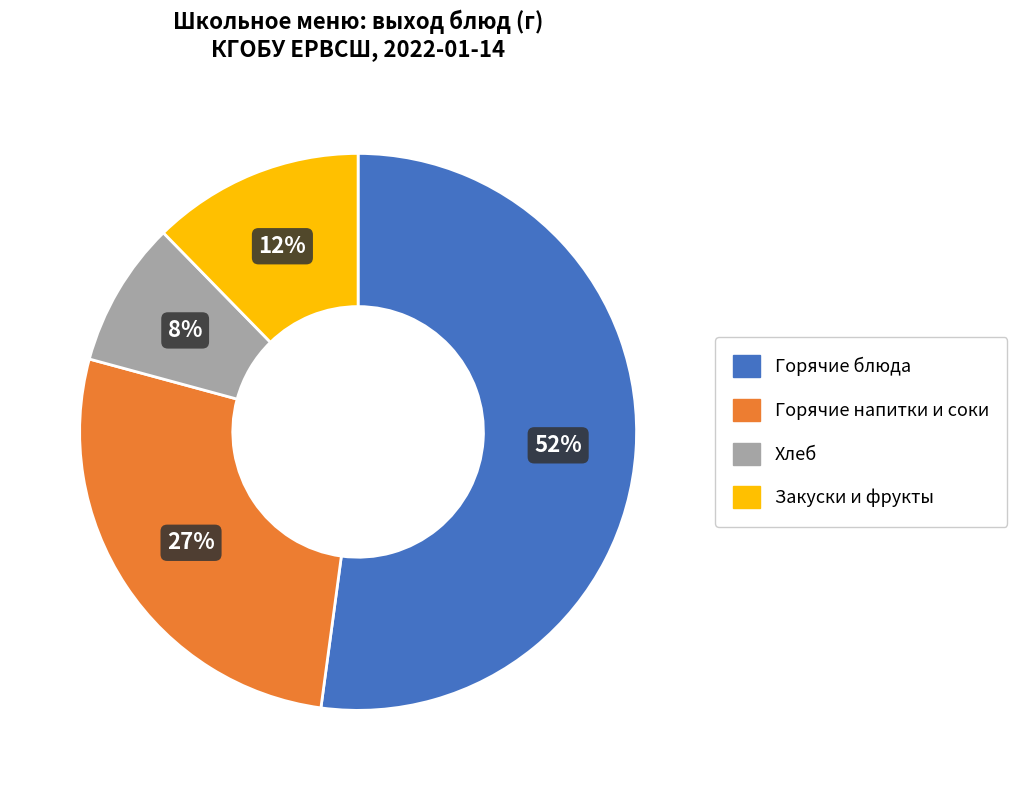

What is the largest slice in the pie chart?

Горячие блюда